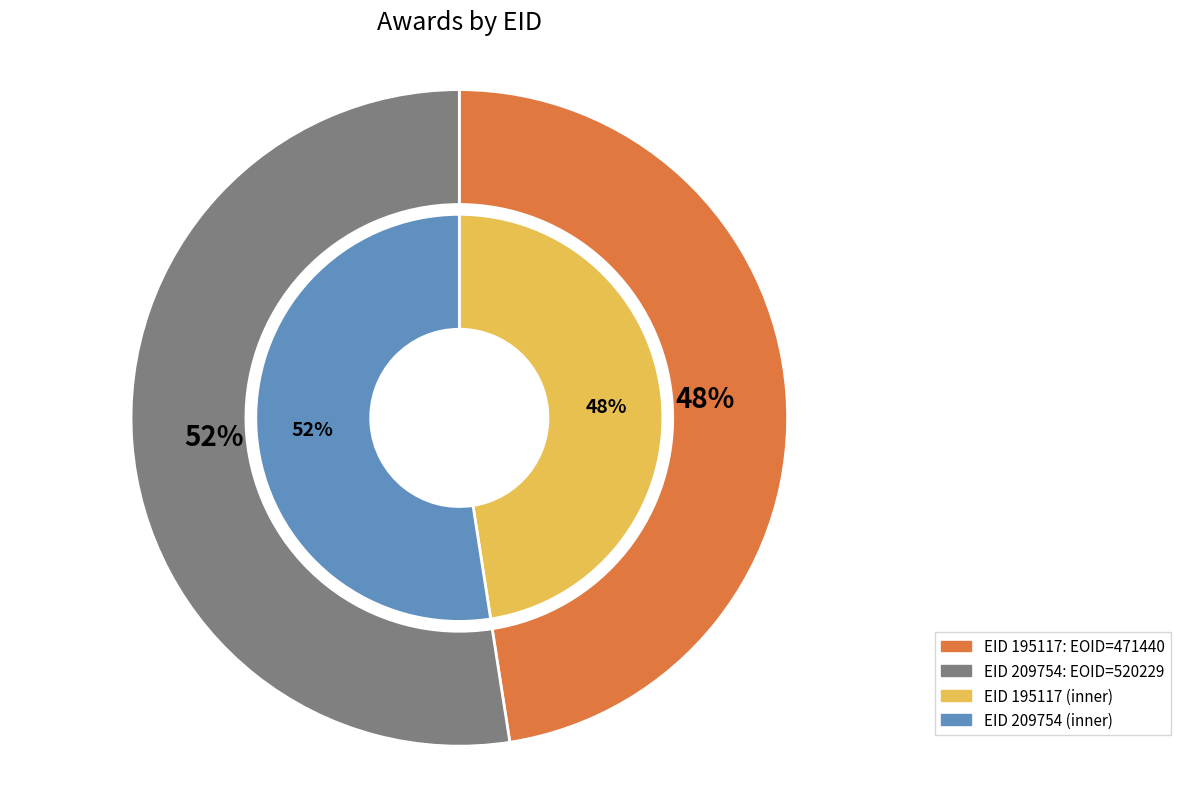

To the nearest percent, what is the difference between the 195117 and 209754 slice percentages?

5%